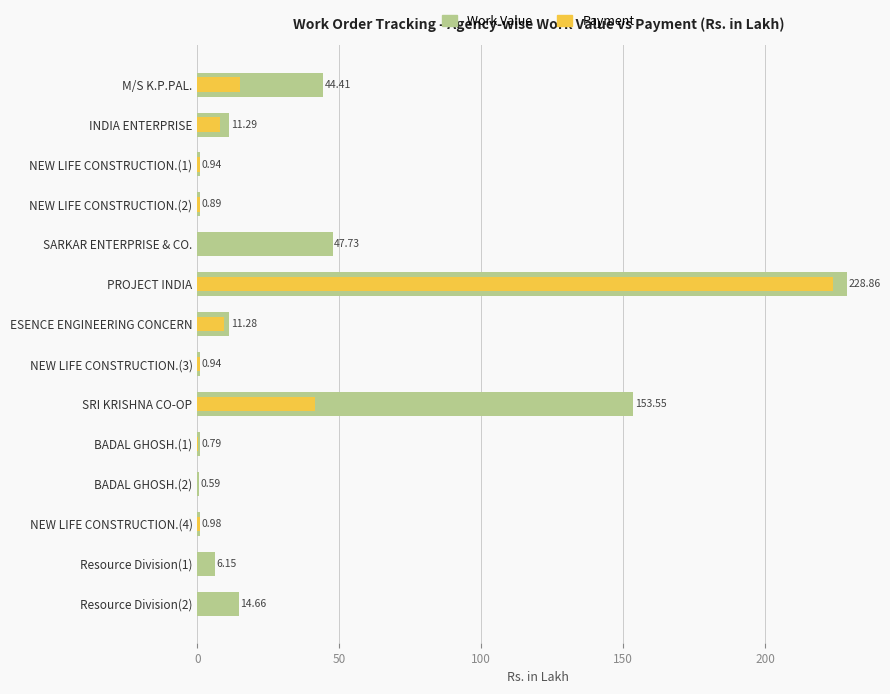

At PROJECT INDIA, list the series in order from smallest to largest.

Payment, Work Value